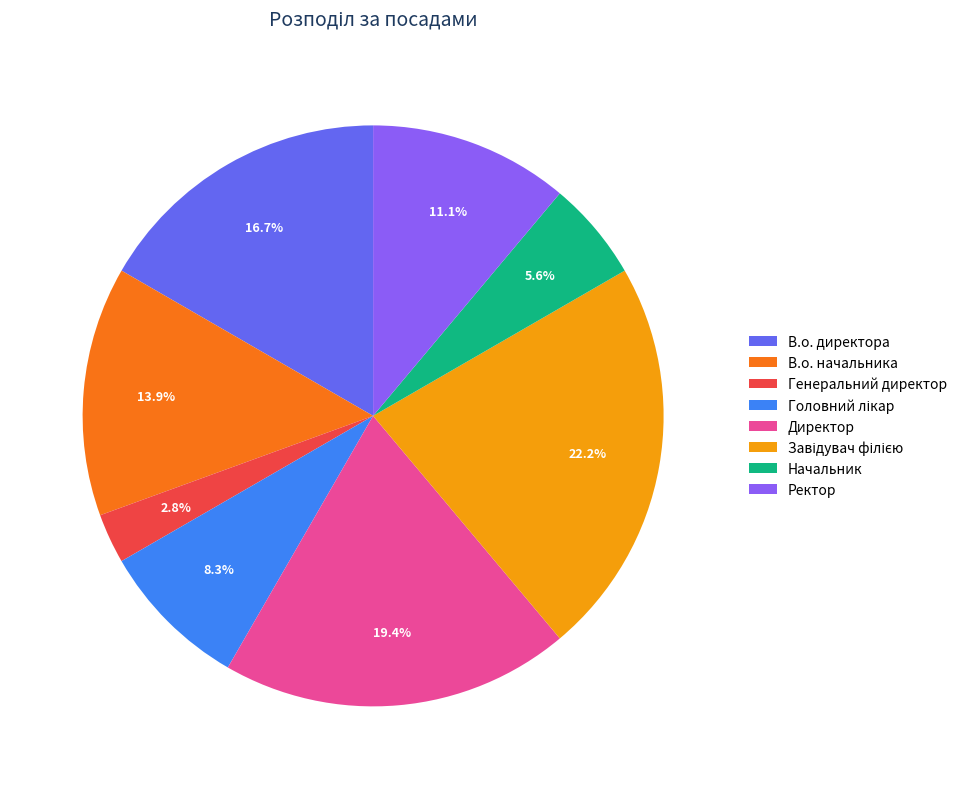

Is there a majority slice in this chart?

No